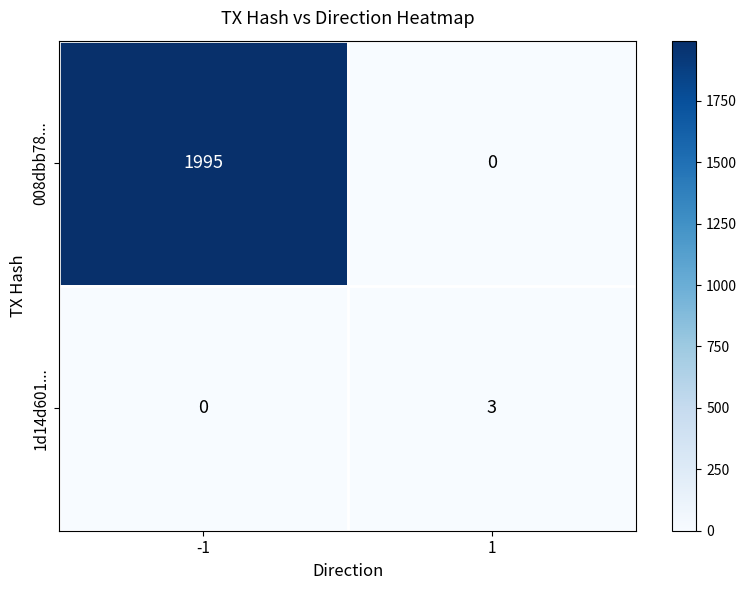

Reading left to right, extract all data points from this chart.

008dbb78...: -1=1995	1=0
1d14d601...: -1=0	1=3